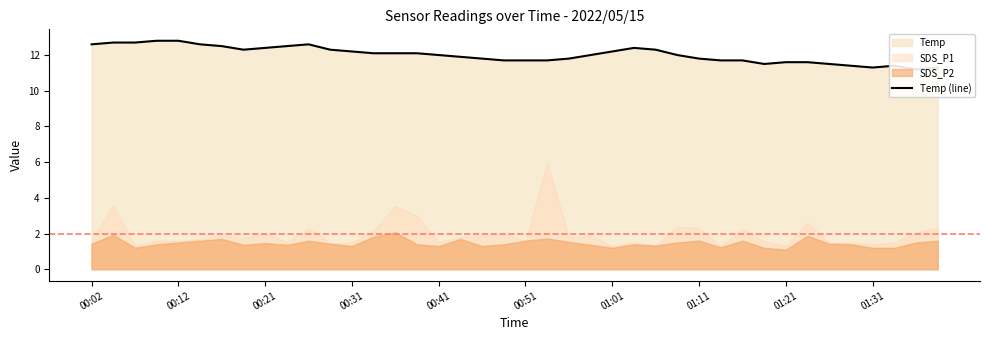

How many lines are shown in the chart?

1